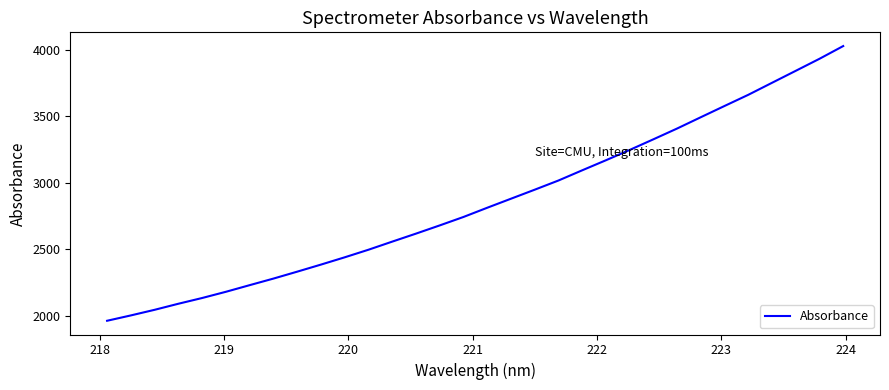

What is the smallest value displayed?

1962.2